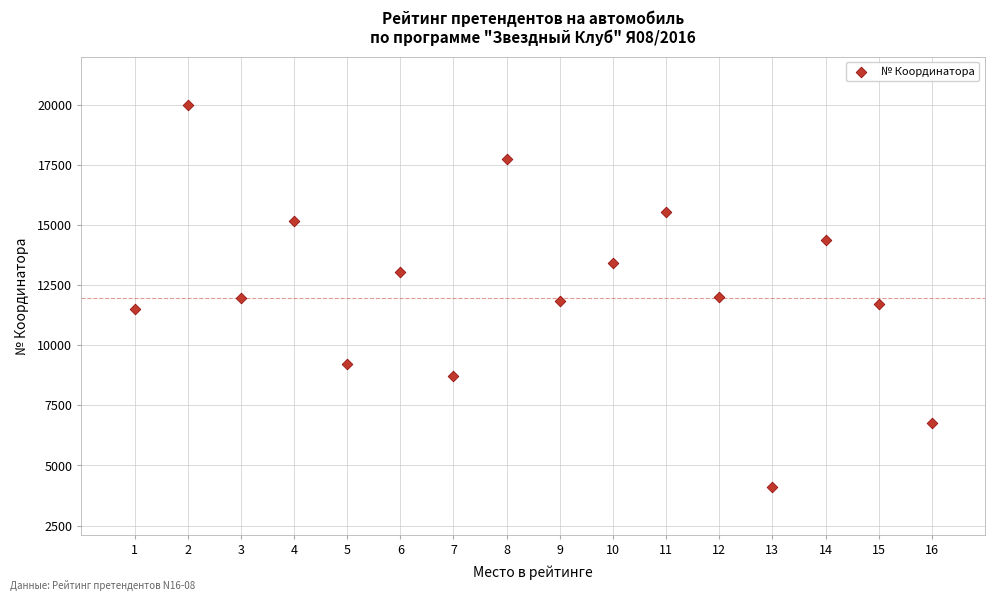

What is the range of Y values (max minus min)?

15910